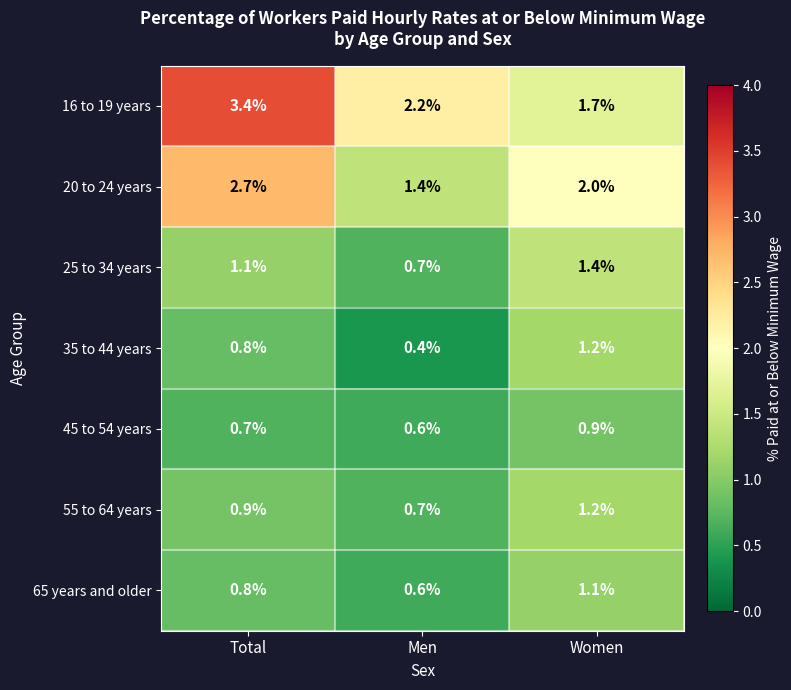

How many categories are shown in the chart?

3